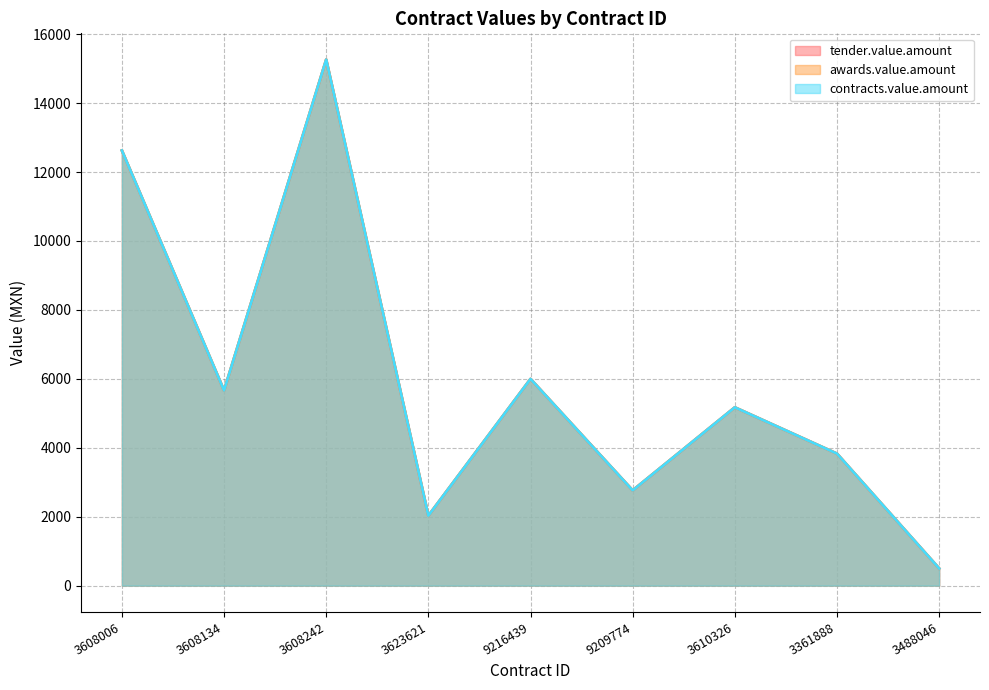

At which category does awards.value.amount reach its first local peak?

3608242